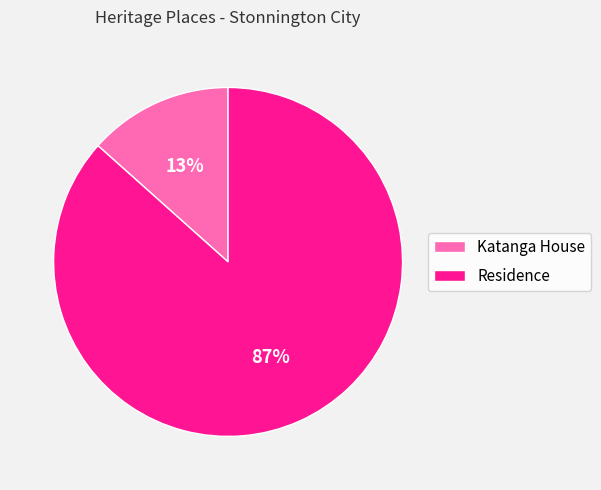

To the nearest percent, what is the average slice percentage?

50%